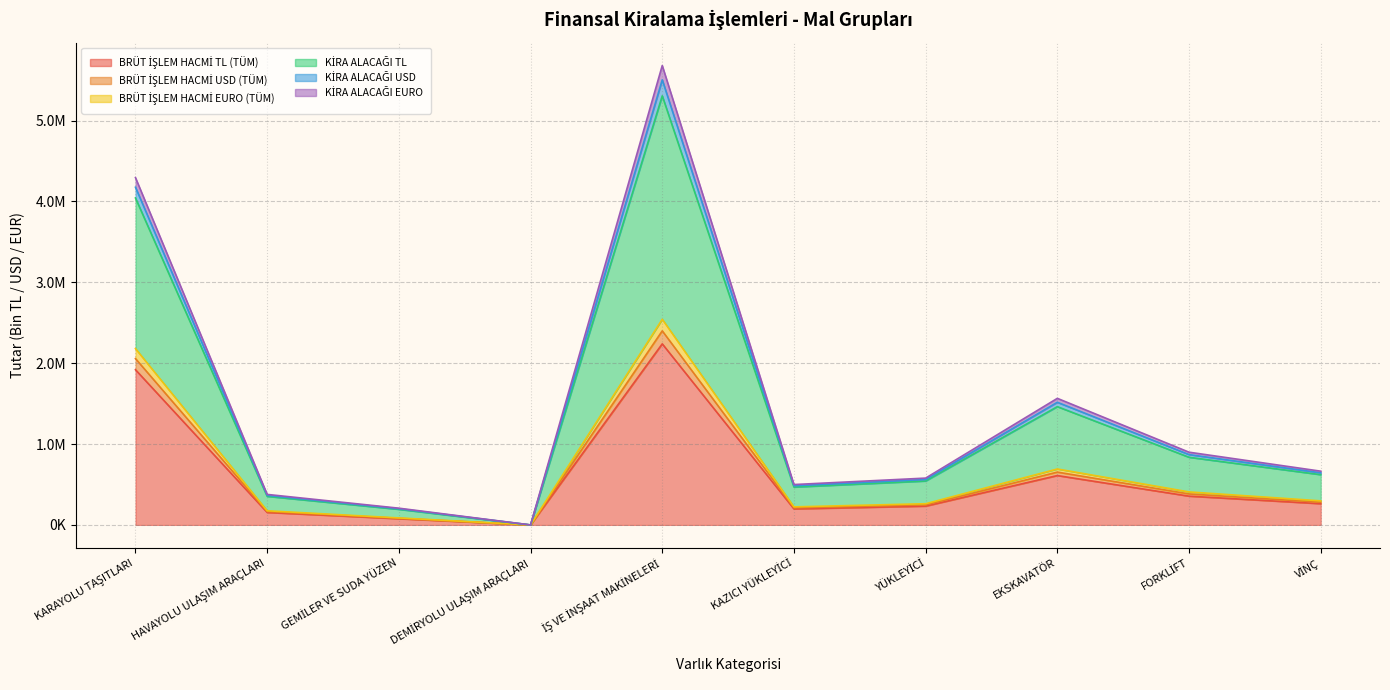

How many values in KİRA ALACAĞI EURO are above zero?

9